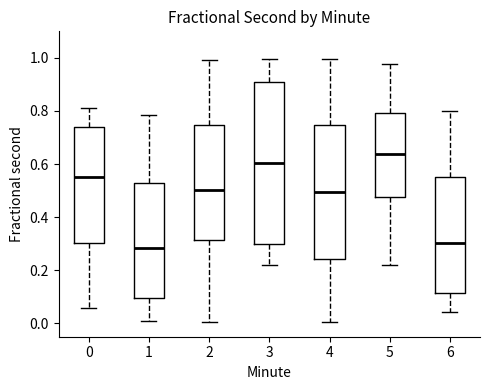

Reading left to right, read every box against the y-axis: the position of its median line, the range the box covers, and the ends of its whiskers. The values are not printed on the chart, so give them approximately, as read against the axis.

0: median 0.56, box 0.30 to 0.74, whiskers 0.06 to 0.82
1: median 0.28, box 0.10 to 0.54, whiskers 0.00 to 0.78
2: median 0.50, box 0.32 to 0.74, whiskers 0.00 to 1.00
3: median 0.60, box 0.30 to 0.92, whiskers 0.22 to 1.00
4: median 0.50, box 0.24 to 0.74, whiskers 0.00 to 1.00
5: median 0.64, box 0.48 to 0.80, whiskers 0.22 to 0.98
6: median 0.30, box 0.12 to 0.56, whiskers 0.04 to 0.80